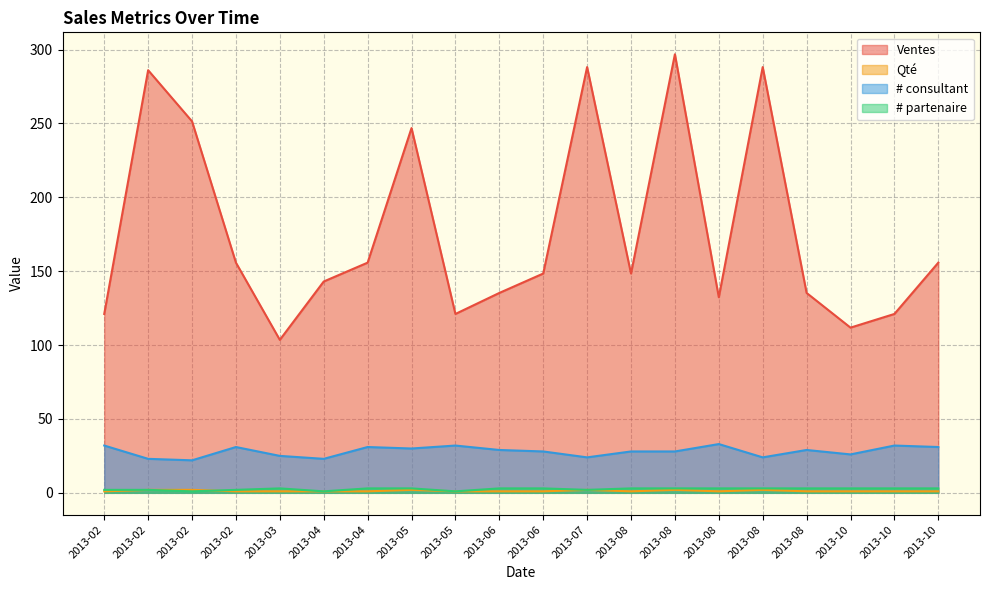

True or false: # partenaire has a value of 3.0 at 2013-08.

True